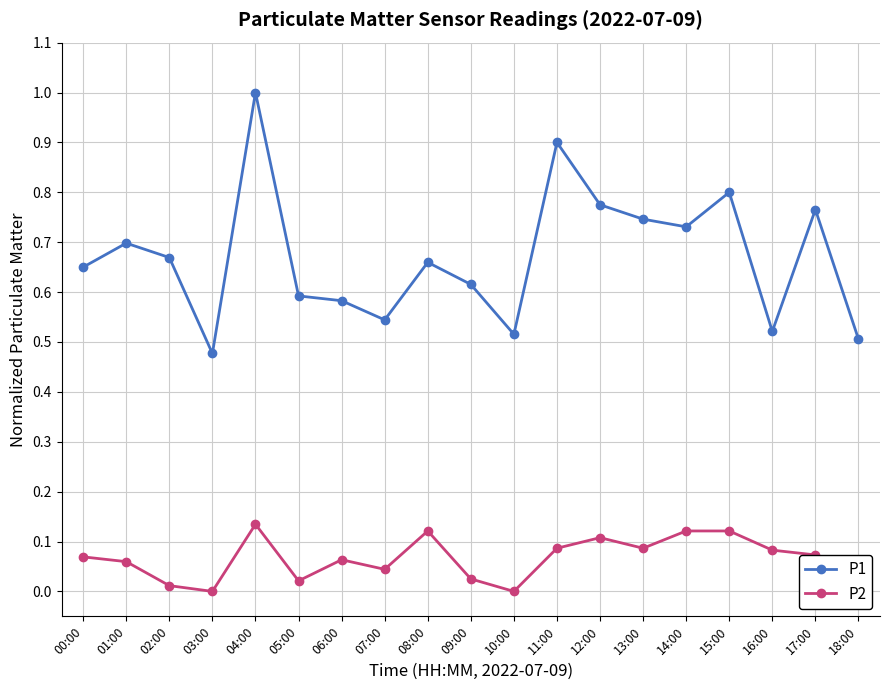

The value of P1 at 18:00 is 0.9. True or false?

False